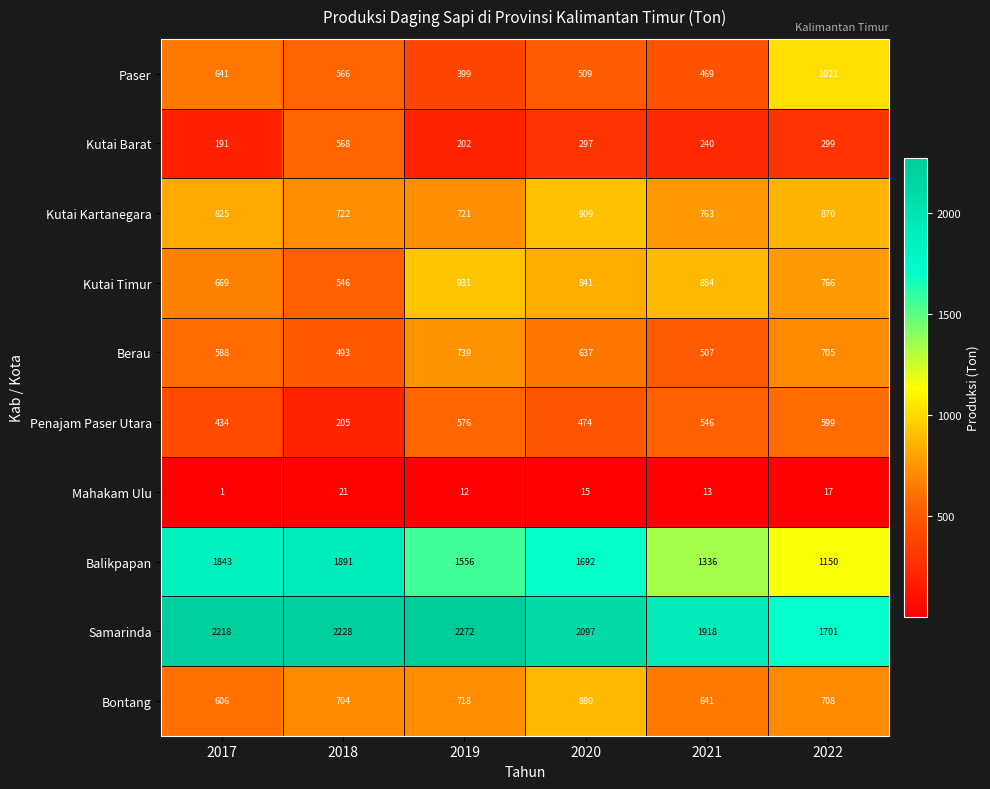

Which category has the lowest value in the Bontang series?

2017